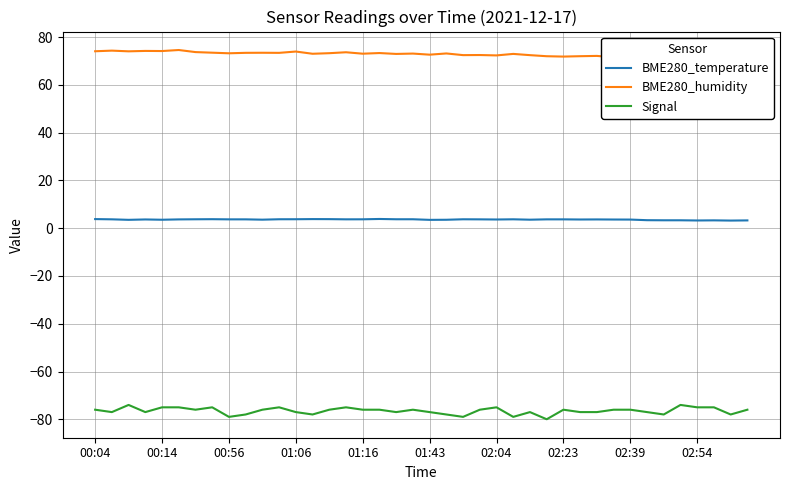

At 37, list the series in order from largest to smallest.

BME280_humidity, BME280_temperature, Signal